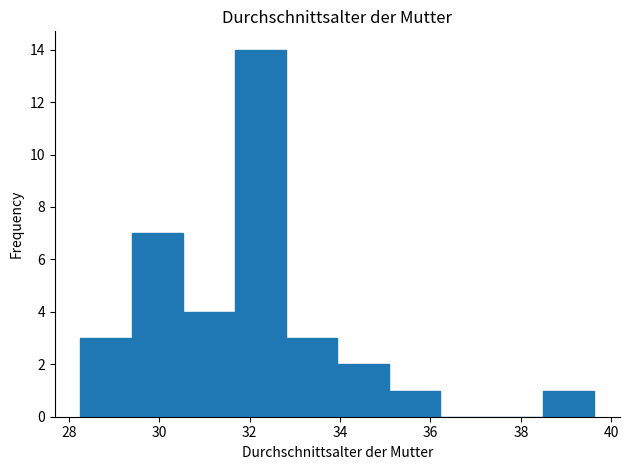

How tall is the bar that spans 32.8 to 34.0 on the x-axis? Neither the bar edges nor the heights are printed on the chart, so give them approximately, as read against the axes.

3